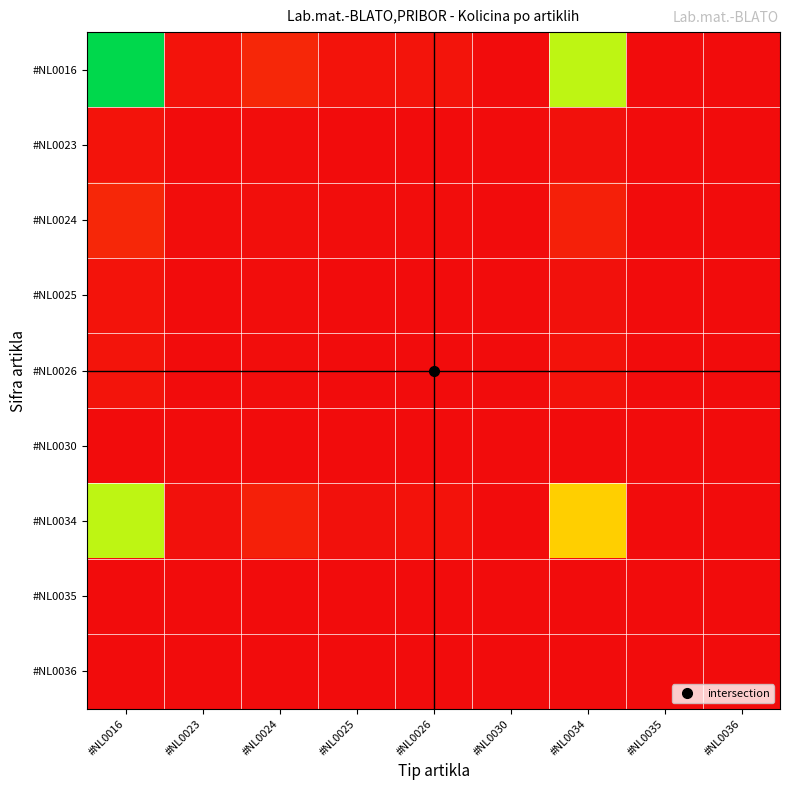

Reading right to left, transcribe all the data shown in this chart.

#NL0016: #NL0036=0.0	#NL0035=0.0	#NL0034=0.8	#NL0030=0.0	#NL0026=0.0	#NL0025=0.0	#NL0024=0.1	#NL0023=0.0	#NL0016=1.0
#NL0023: #NL0036=0.0	#NL0035=0.0	#NL0034=0.0	#NL0030=0.0	#NL0026=0.0	#NL0025=0.0	#NL0024=0.0	#NL0023=0.0	#NL0016=0.0
#NL0024: #NL0036=0.0	#NL0035=0.0	#NL0034=0.1	#NL0030=0.0	#NL0026=0.0	#NL0025=0.0	#NL0024=0.0	#NL0023=0.0	#NL0016=0.1
#NL0025: #NL0036=0.0	#NL0035=0.0	#NL0034=0.0	#NL0030=0.0	#NL0026=0.0	#NL0025=0.0	#NL0024=0.0	#NL0023=0.0	#NL0016=0.0
#NL0026: #NL0036=0.0	#NL0035=0.0	#NL0034=0.0	#NL0030=0.0	#NL0026=0.0	#NL0025=0.0	#NL0024=0.0	#NL0023=0.0	#NL0016=0.0
#NL0030: #NL0036=0.0	#NL0035=0.0	#NL0034=0.0	#NL0030=0.0	#NL0026=0.0	#NL0025=0.0	#NL0024=0.0	#NL0023=0.0	#NL0016=0.0
#NL0034: #NL0036=0.0	#NL0035=0.0	#NL0034=0.6	#NL0030=0.0	#NL0026=0.0	#NL0025=0.0	#NL0024=0.1	#NL0023=0.0	#NL0016=0.8
#NL0035: #NL0036=0.0	#NL0035=0.0	#NL0034=0.0	#NL0030=0.0	#NL0026=0.0	#NL0025=0.0	#NL0024=0.0	#NL0023=0.0	#NL0016=0.0
#NL0036: #NL0036=0.0	#NL0035=0.0	#NL0034=0.0	#NL0030=0.0	#NL0026=0.0	#NL0025=0.0	#NL0024=0.0	#NL0023=0.0	#NL0016=0.0